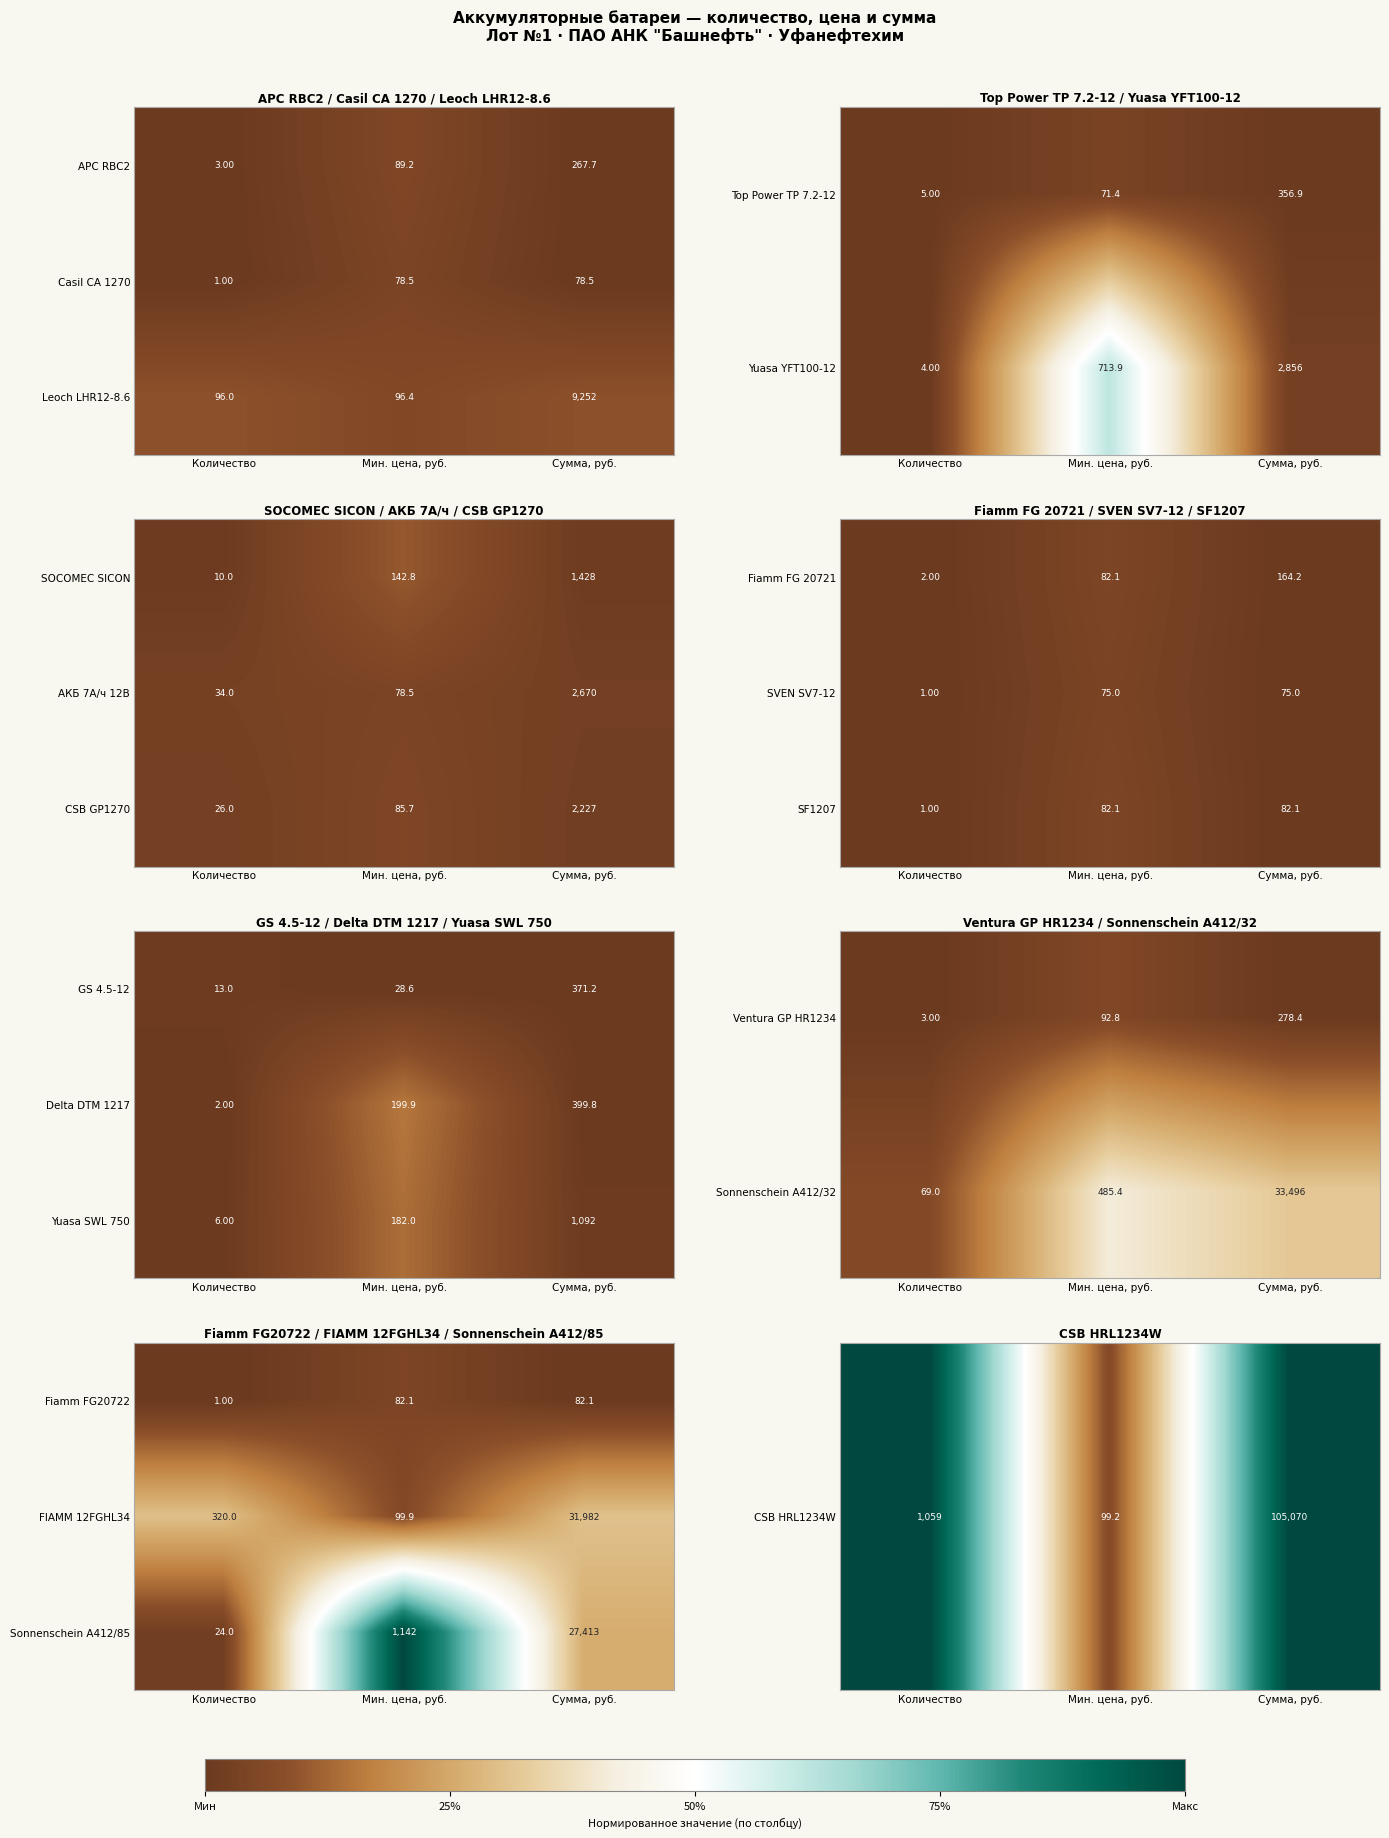

What is the average value of the Casil CA 1270 series?

52.7